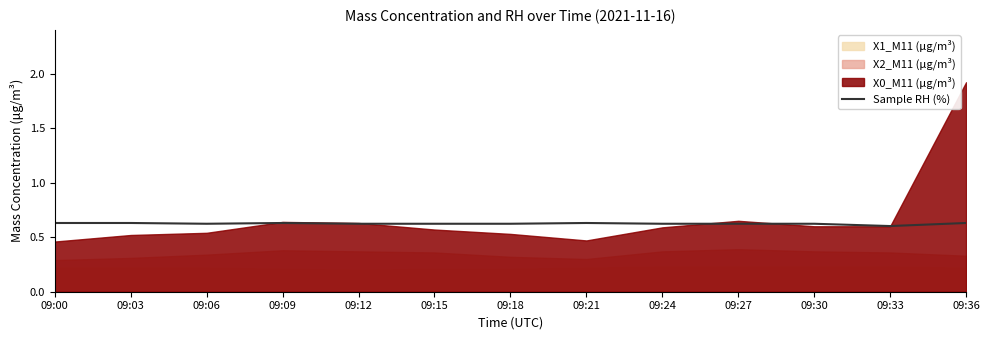

The chart shows a value of 0.3 at 09:30. True or false?

False